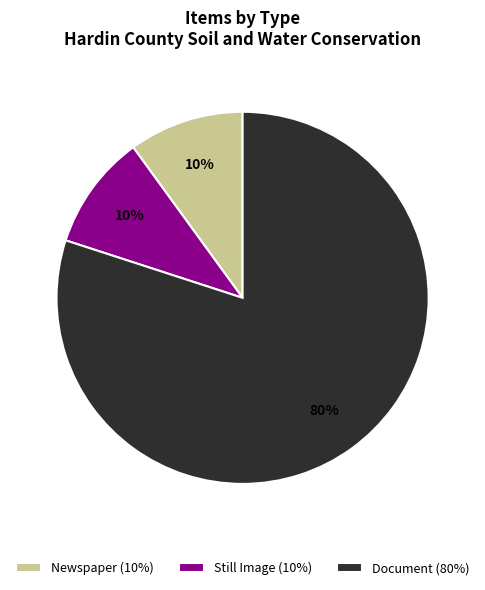

To the nearest percent, what is the average slice percentage?

33%